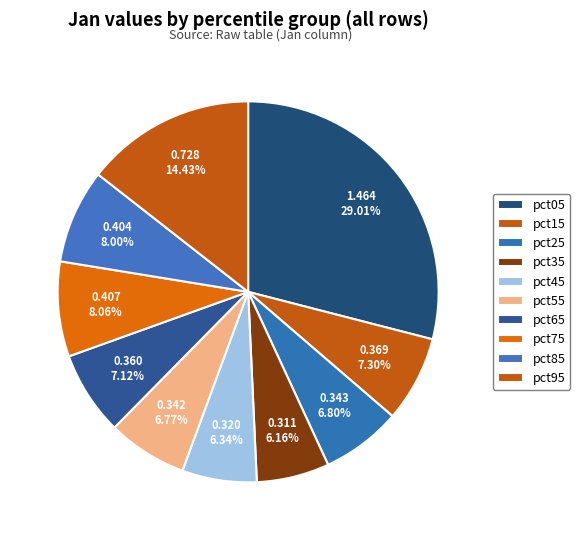

How many slices are in this pie chart?

10